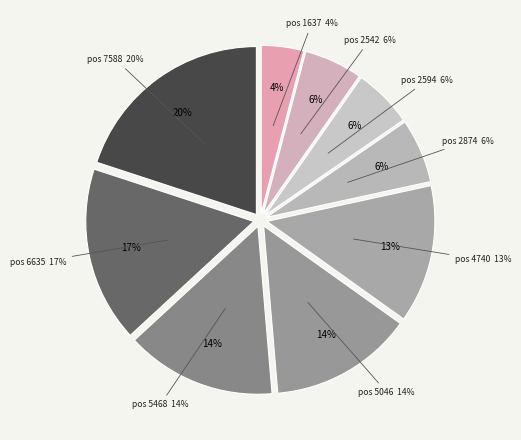

Is there a majority slice in this chart?

No